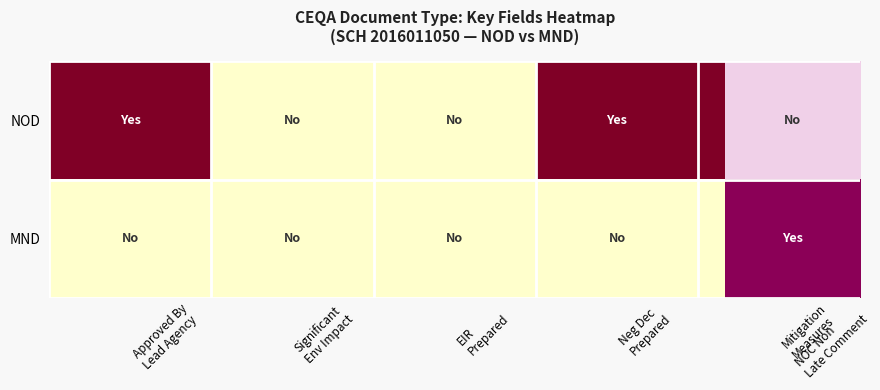

Which category has the highest value across all series?

Approved By
Lead Agency